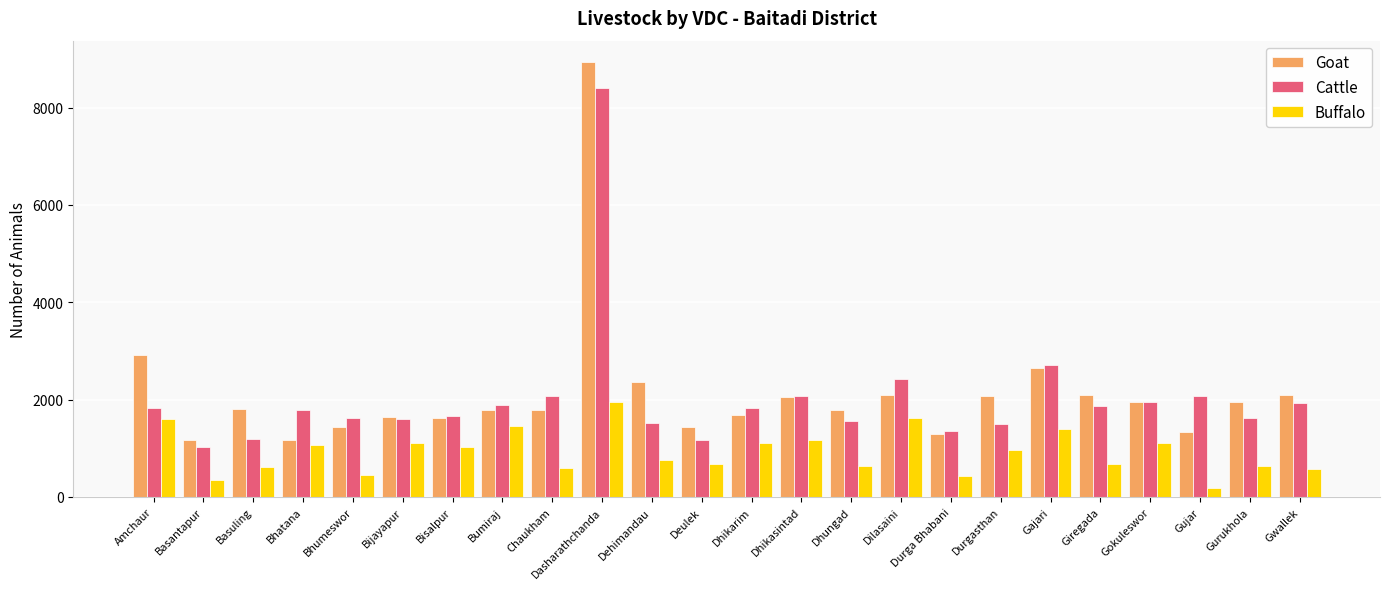

What is the average value of the Buffalo series?

924